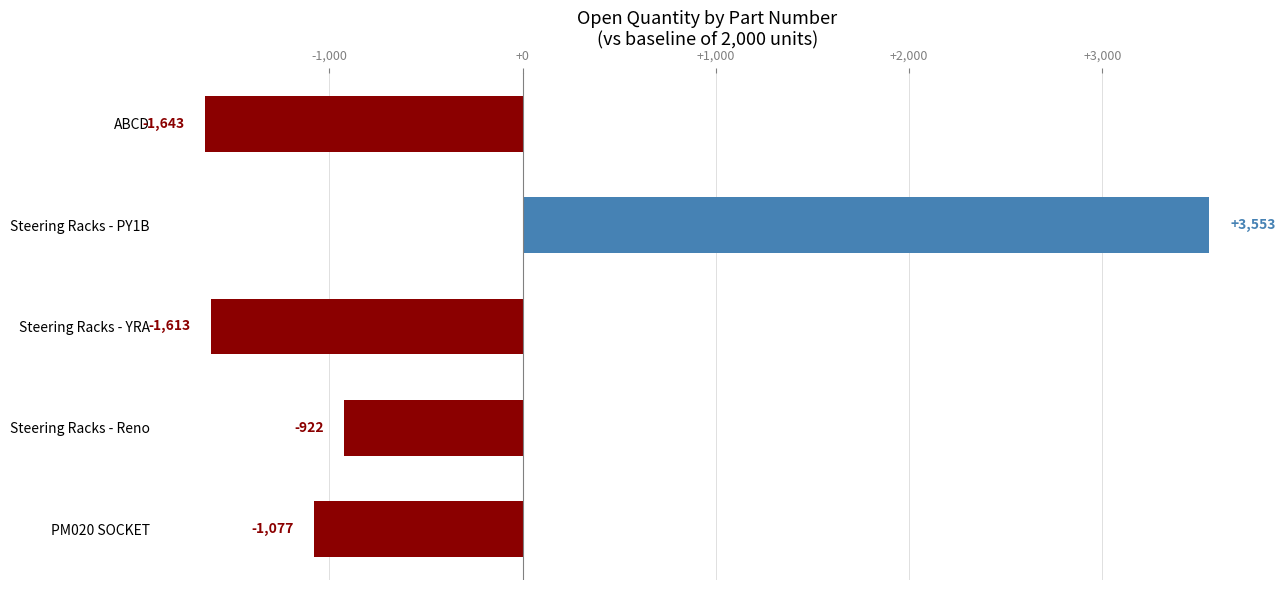

True or false: the data shows -1643 at ABCD.

True